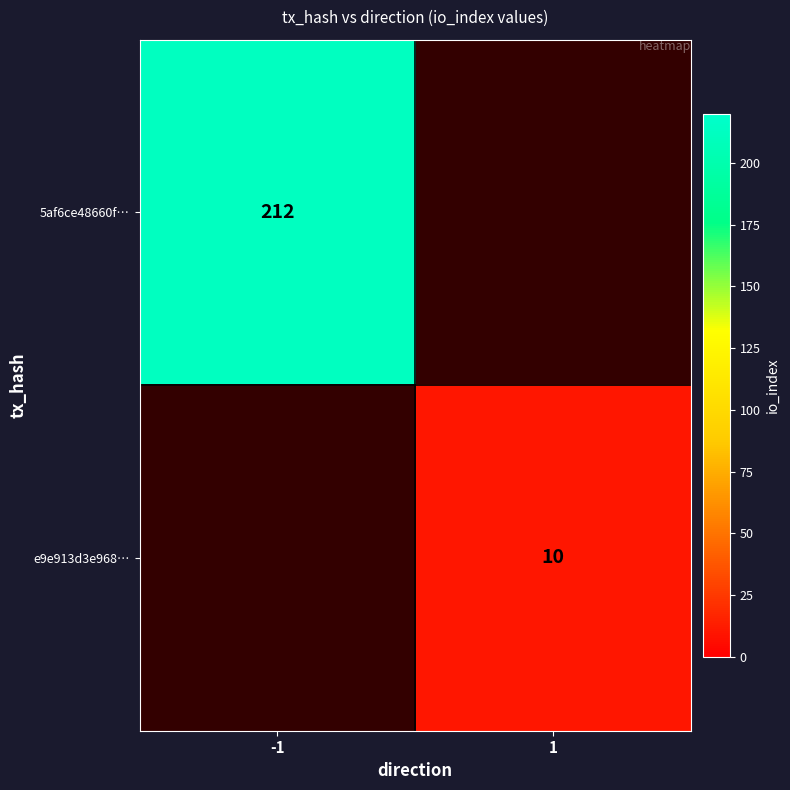

Is the value of e9e913d3e968… at 1 greater than the value of 5af6ce48660f… at -1?

No